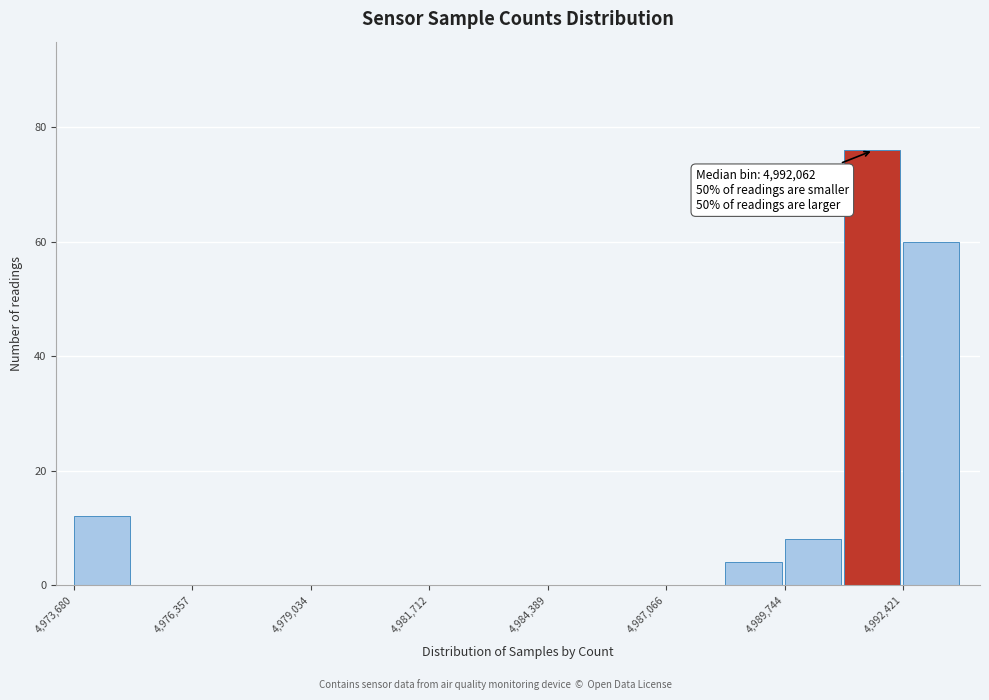

Read against the x-axis, roughly where is the centre of the tallest bar?

4991500